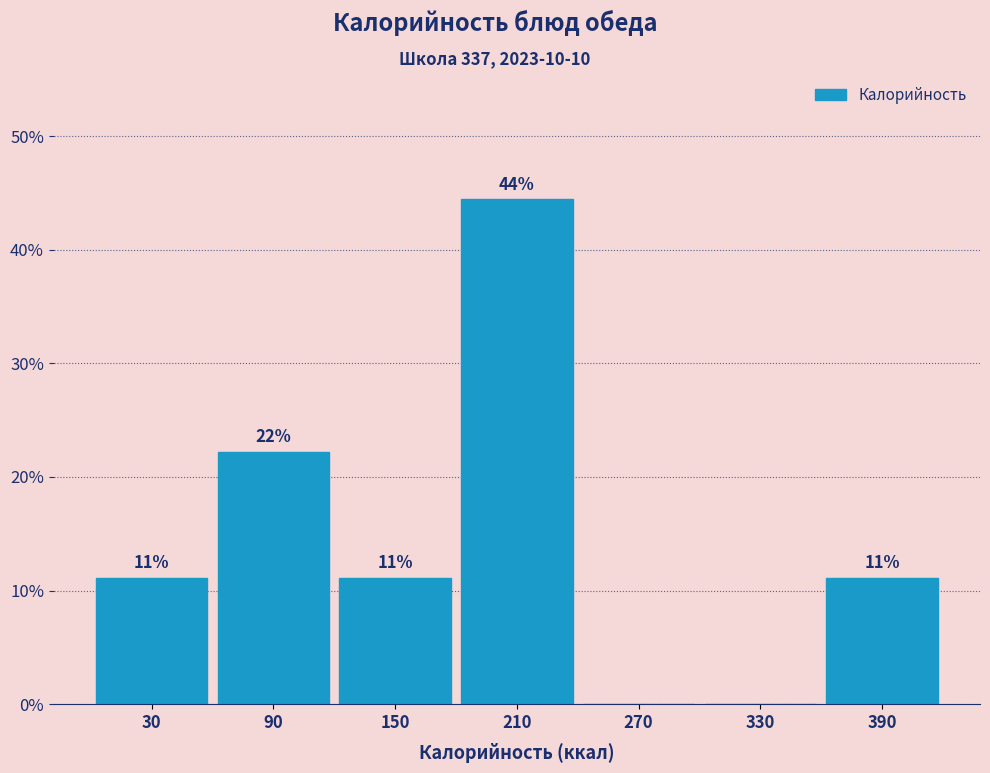

Are the bars horizontal?

No